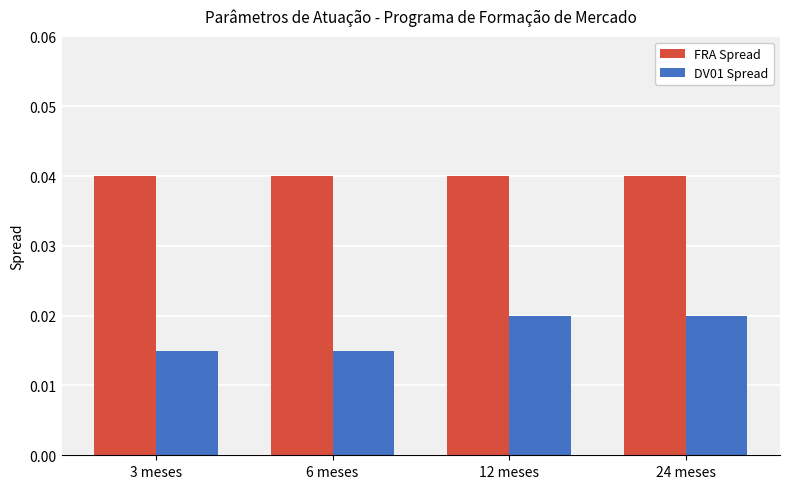

Which series has the widest spread of values?

DV01 Spread